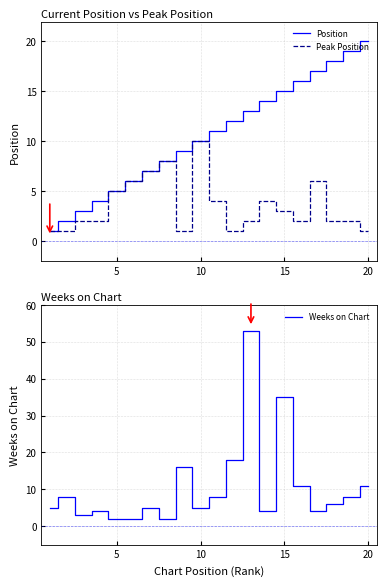

Which category has the highest value in the Position series?

20